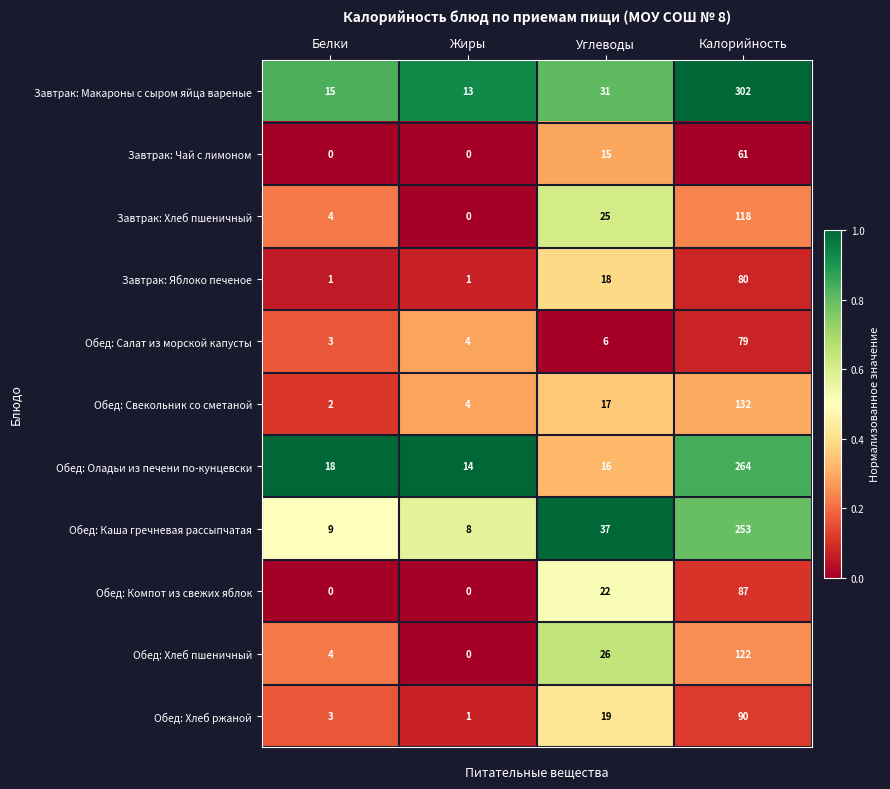

At which label does Завтрак: Макароны с сыром яйца вареные reach its peak?

Калорийность